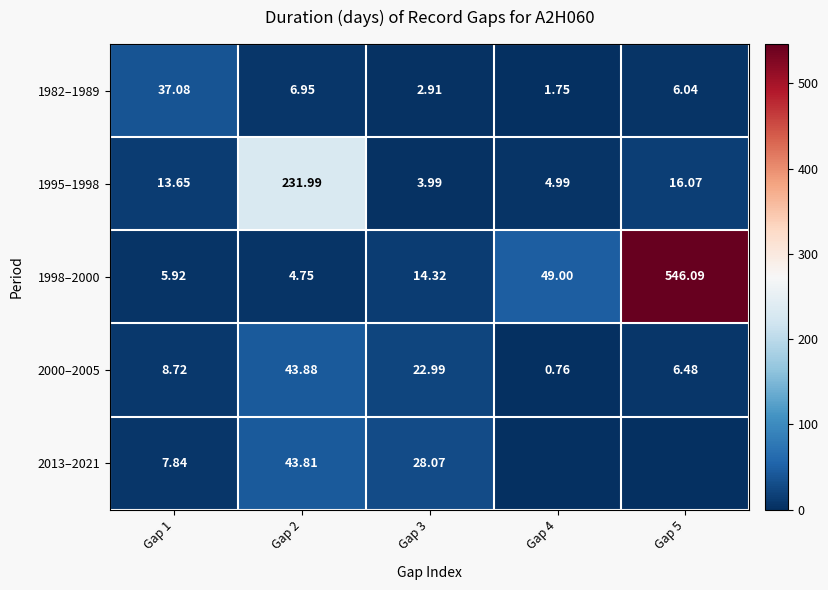

True or false: 2000–2005 has a value of 41.1 at Gap 3.

False